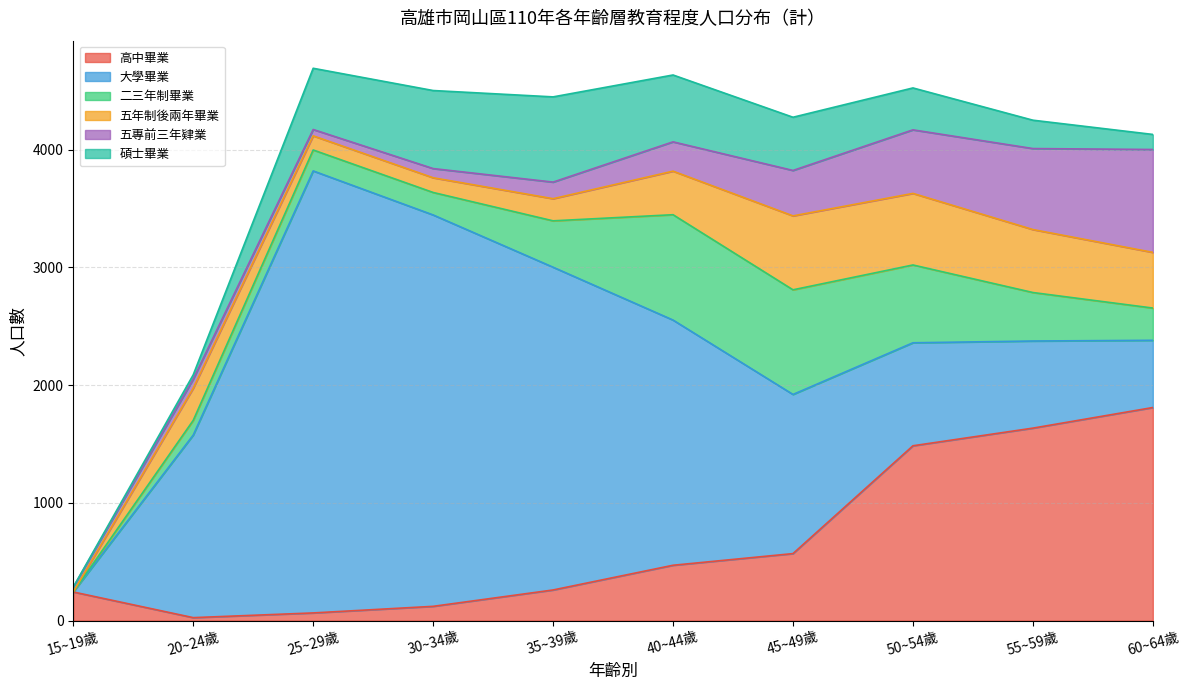

What is the difference between the 二三年制畢業 values at 15~19歲 and 40~44歲?

895